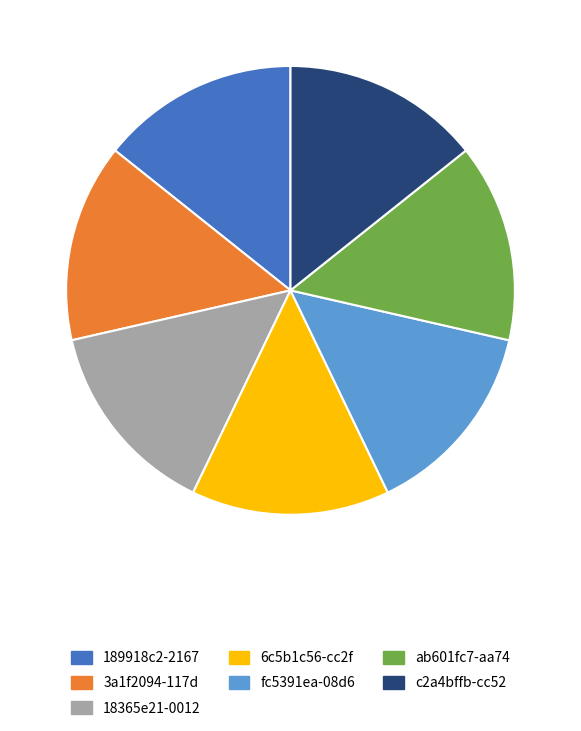

The 6c5b1c56-cc2f slice represents 14% of the pie. True or false?

True